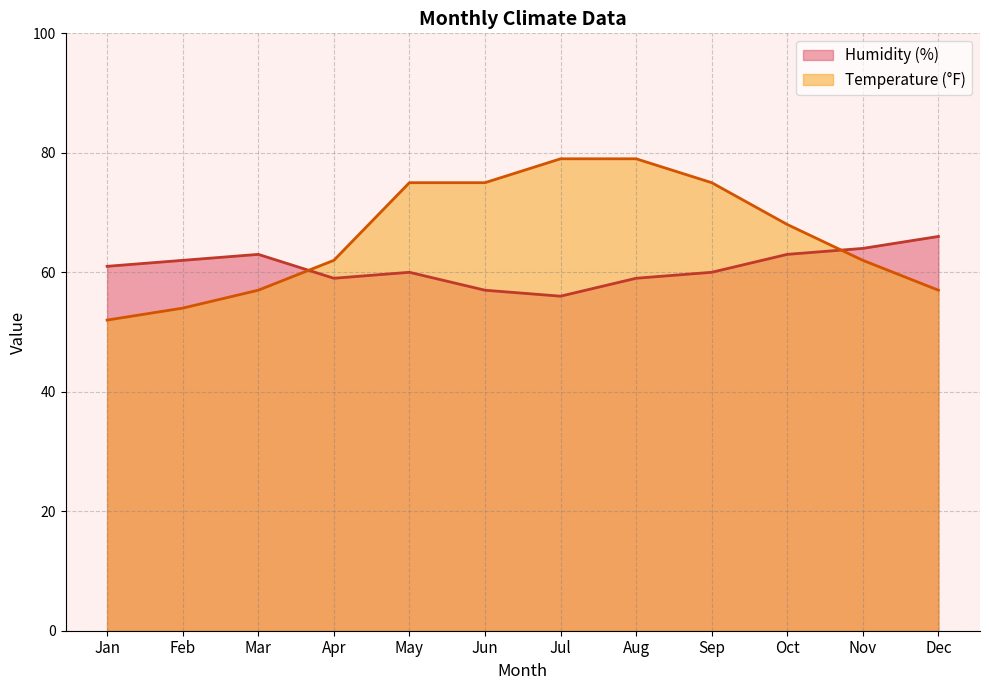

What is the sum of all Temperature (°F) values?

795